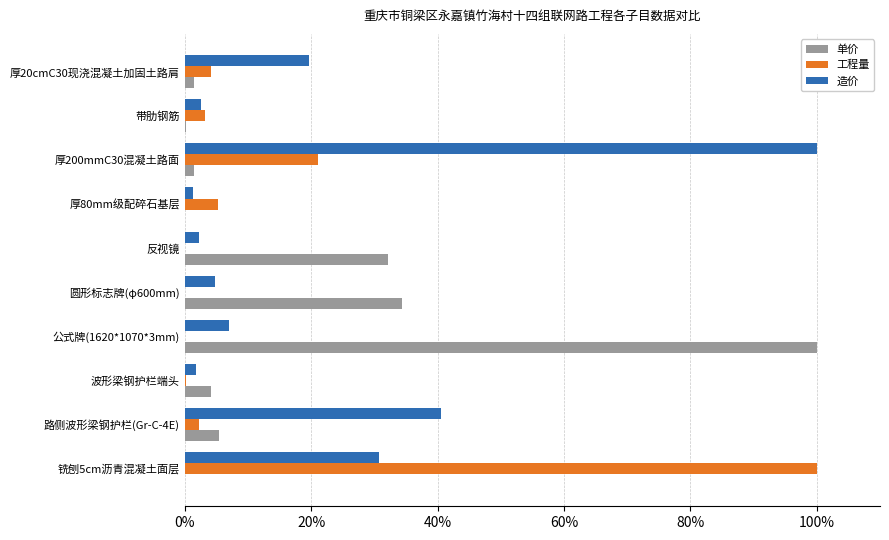

How many values in the 单价 series exceed 4?

5